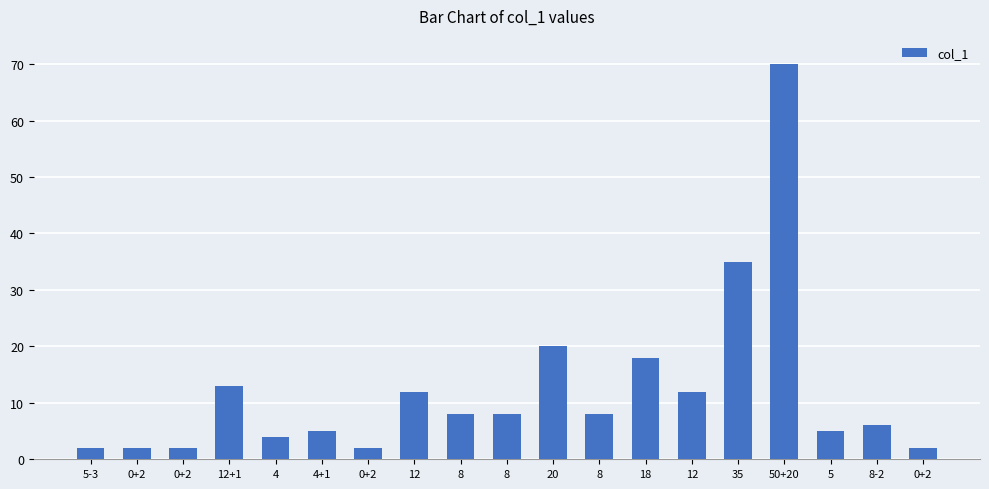

Where does the data first go above 8?

12+1